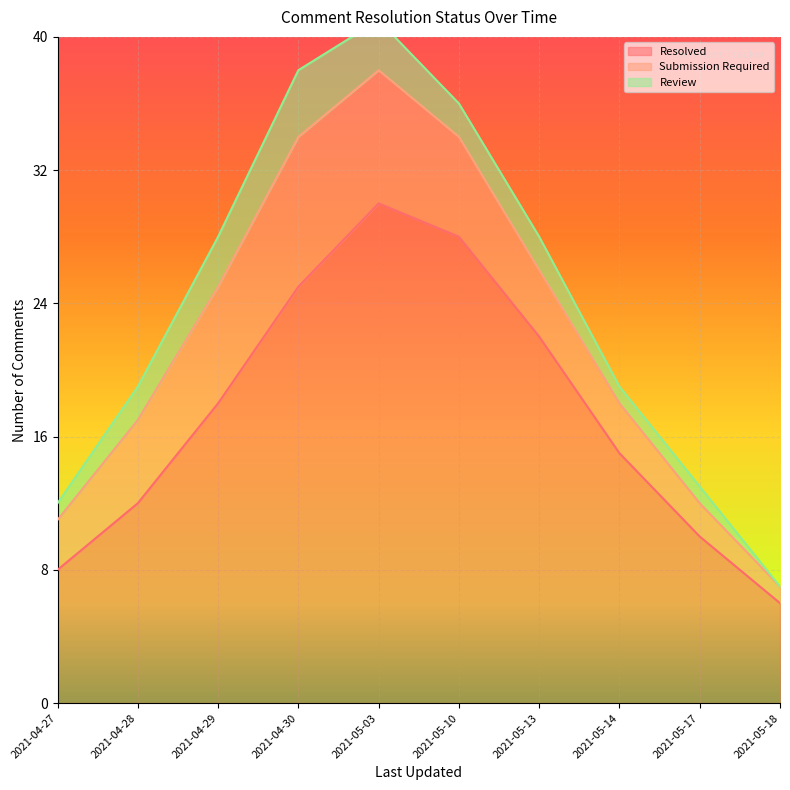

How many values in the Resolved series are below 18?

5